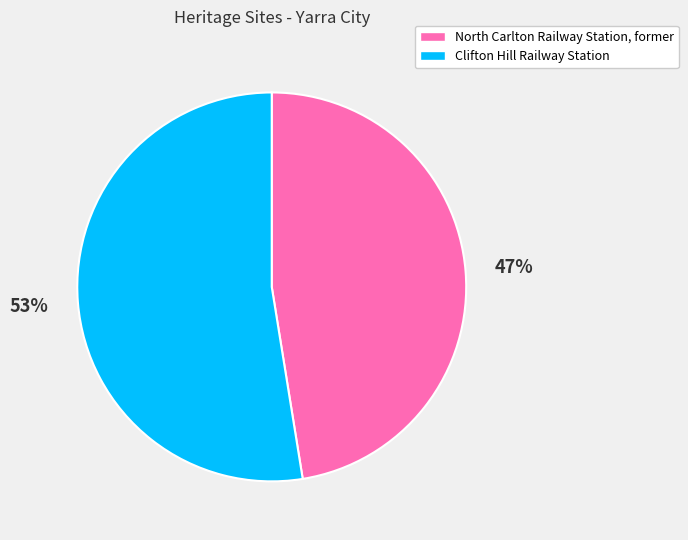

To the nearest percent, what is the combined percentage of North Carlton Railway Station, former and Clifton Hill Railway Station?

100%